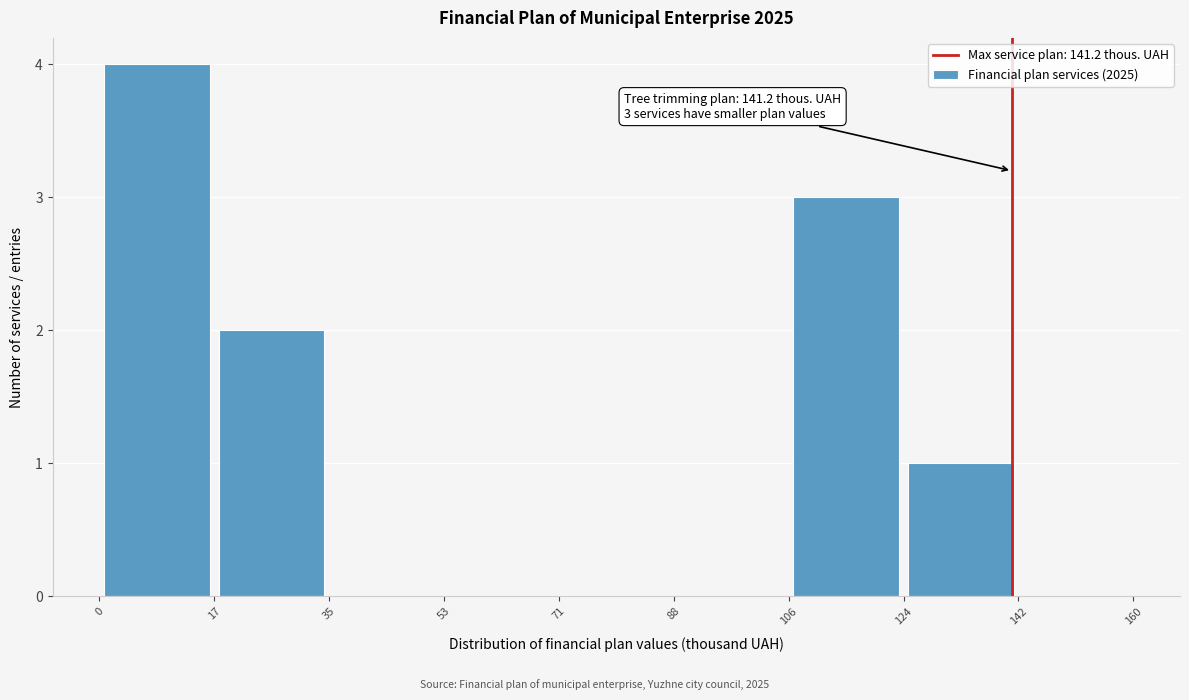

Over which range of the x-axis is the bar tallest?

0 to 17